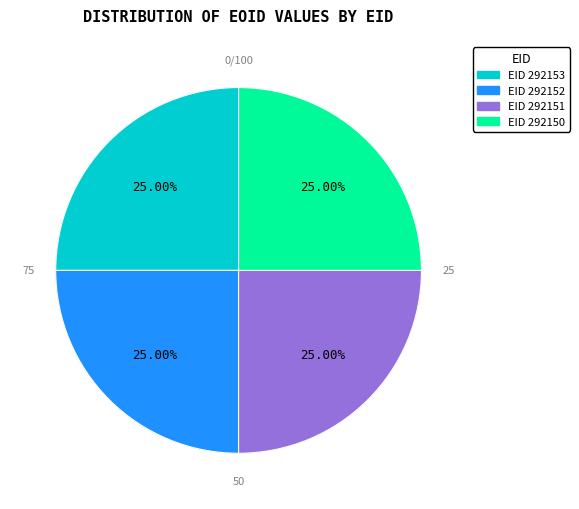

To the nearest percent, what is the average slice percentage?

25%